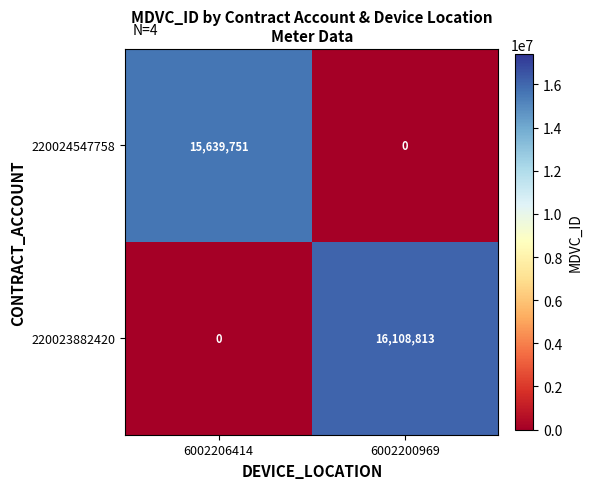

What is the sum of all 220023882420 values?

16108813